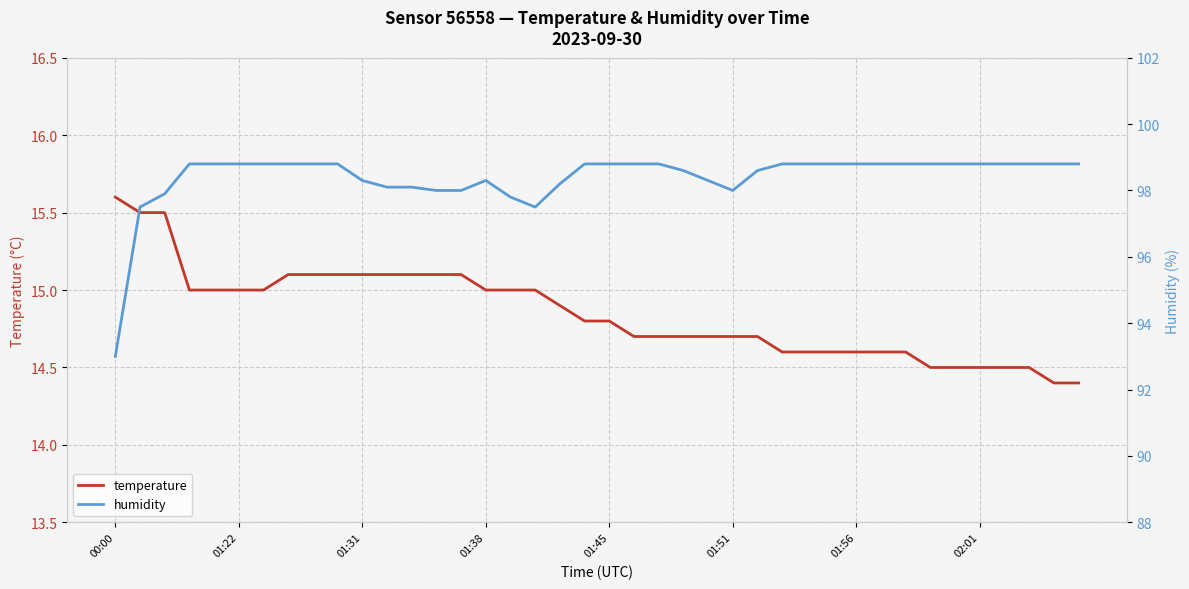

What is the highest value of the temperature series?

15.6